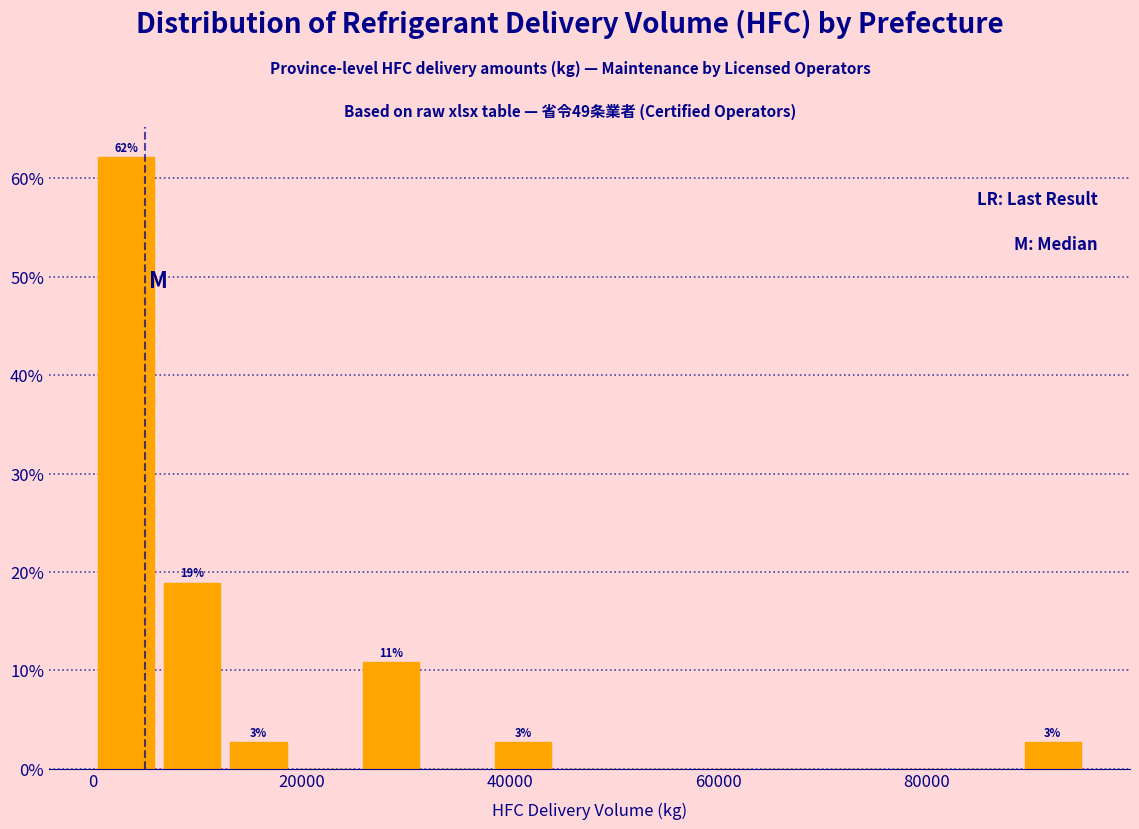

Around what value on the x-axis is the tallest bar? Give the approximate position of its centre, as read against the axis.

4000